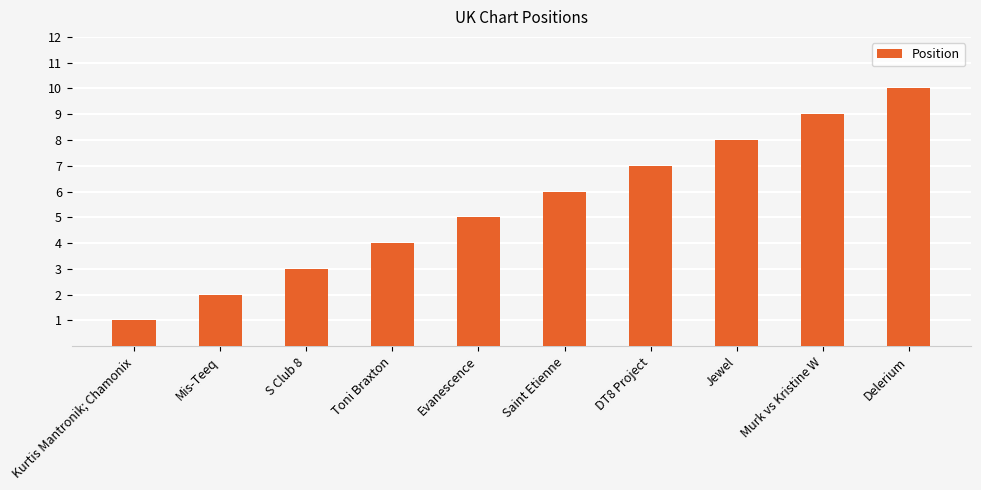

What is the sum of the values at DT8 Project and Saint Etienne?

13